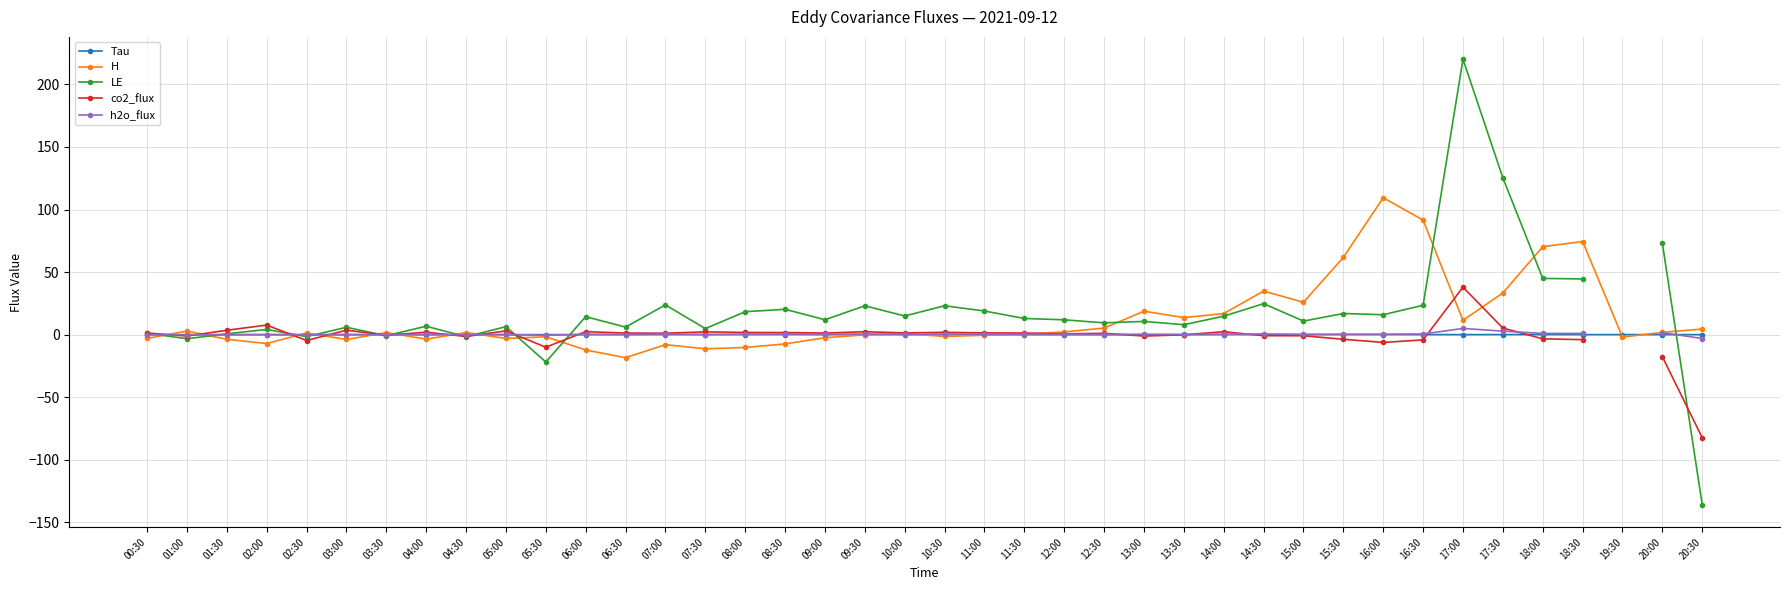

The value of Tau at 04:00 is 0.0. True or false?

True